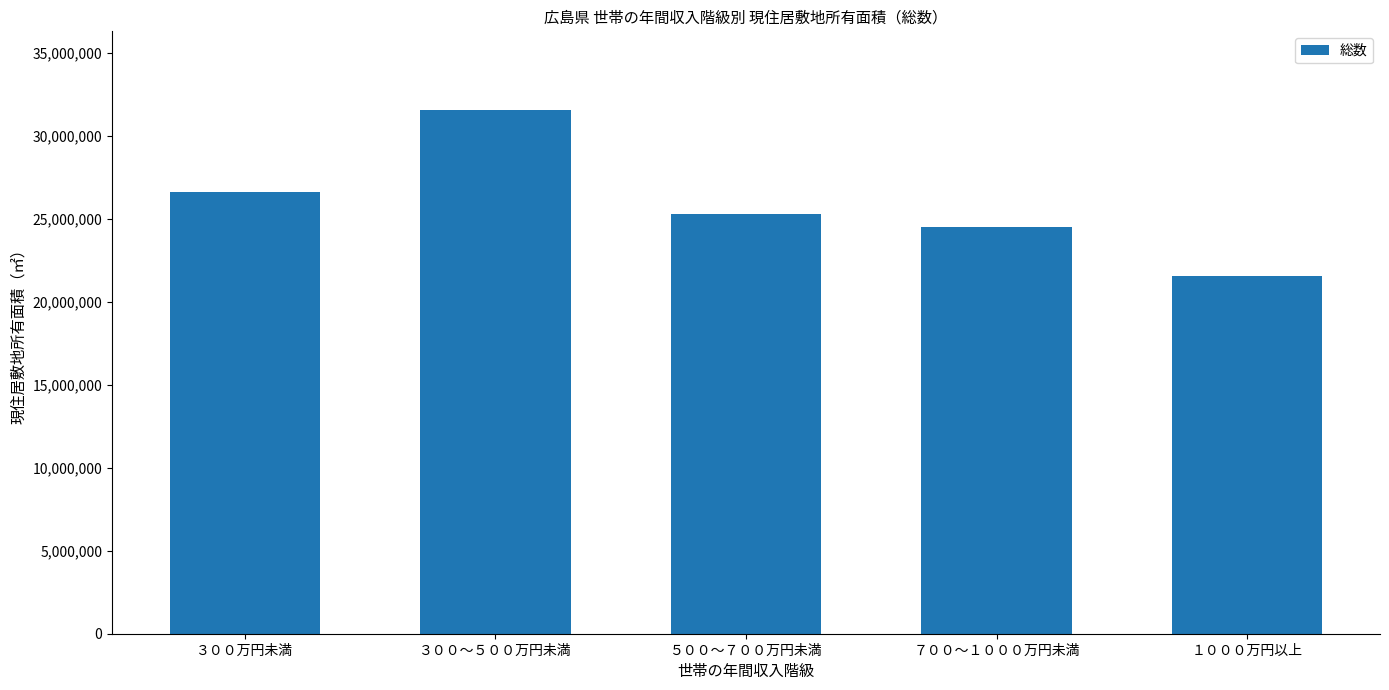

Does the chart contain stacked bars?

No